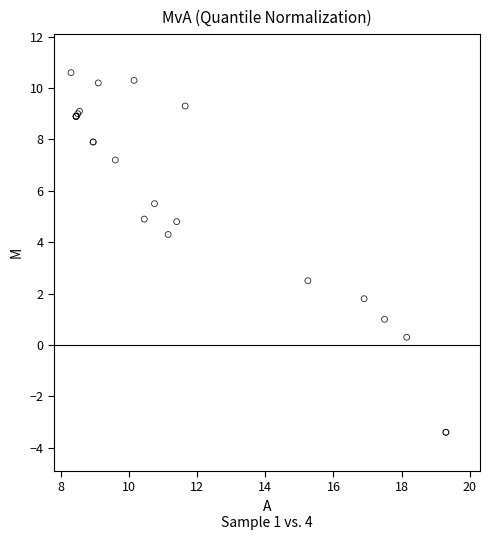

What Y value in the scatter plot is closest to 3?

2.5